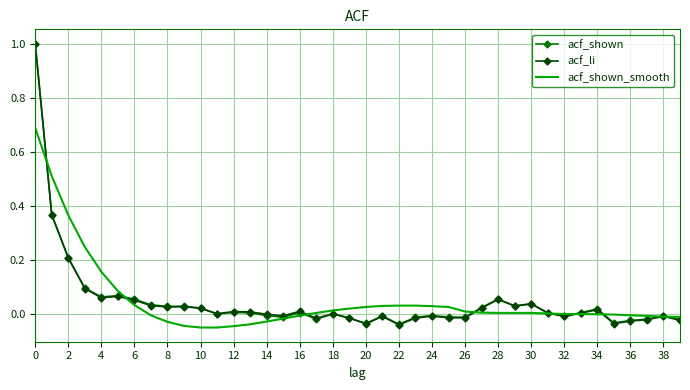

What are all the series names shown in the legend?

acf_shown, acf_li, acf_shown_smooth